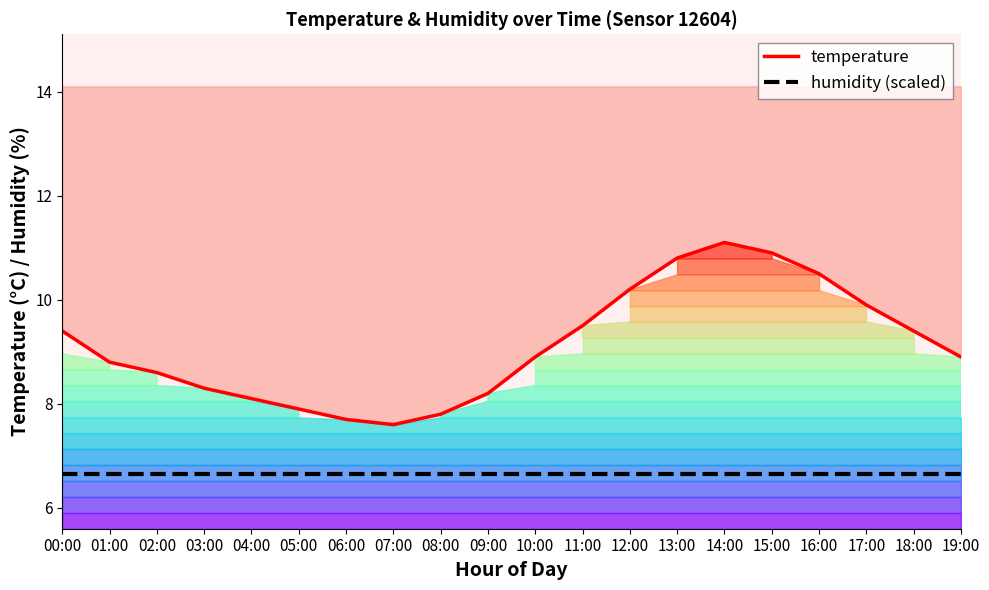

True or false: temperature and humidity (scaled) cross at least once.

False